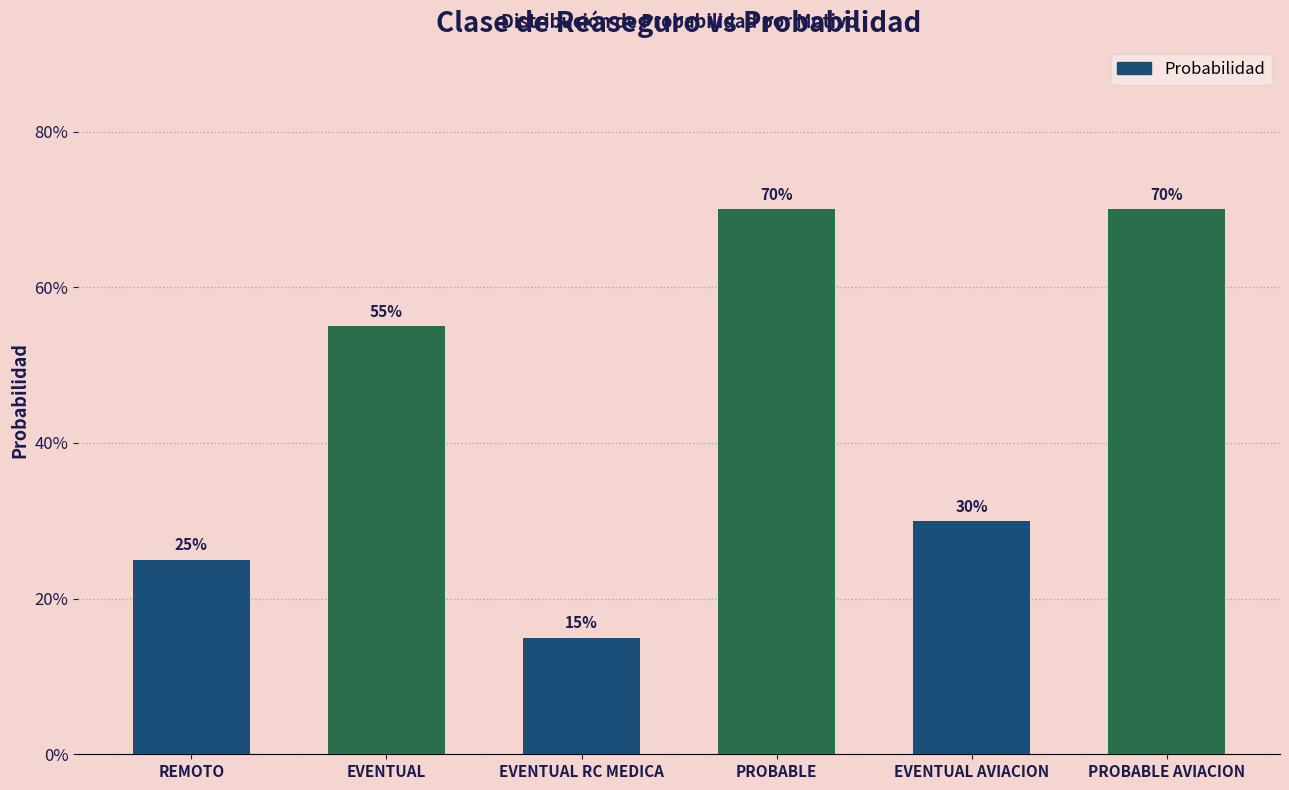

What is the sum of all values?

2.6